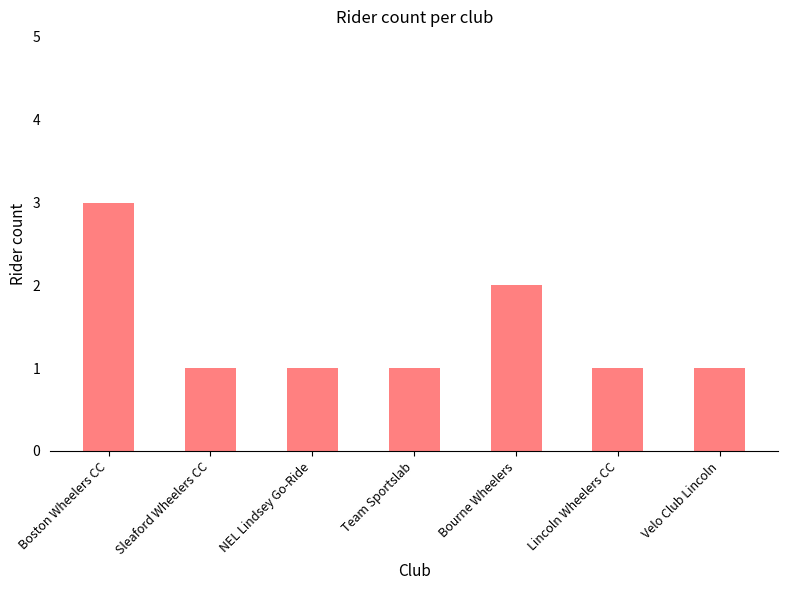

What is the maximum value shown in the chart?

3